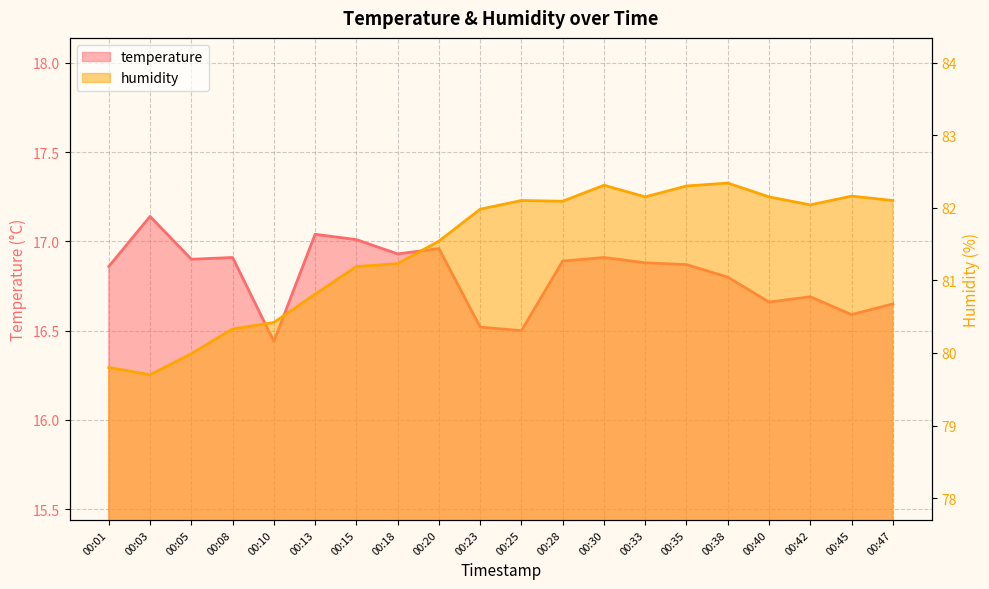

What is the sum of the temperature values at 00:35 and 00:33?

33.8